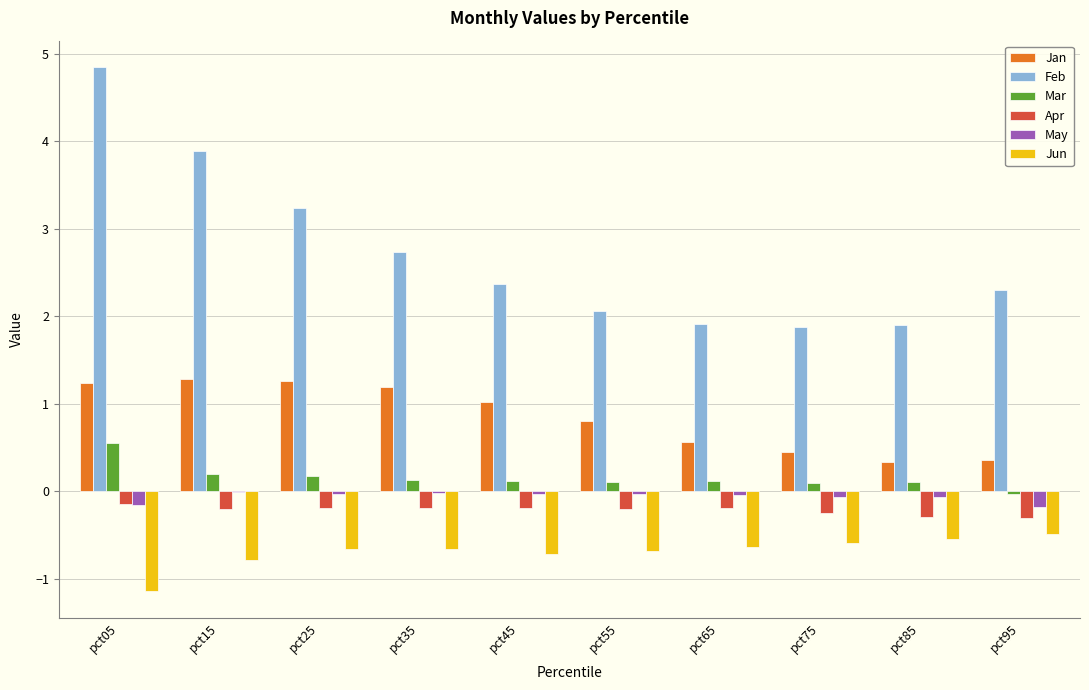

At which category does the chart reach its peak across all series?

pct05